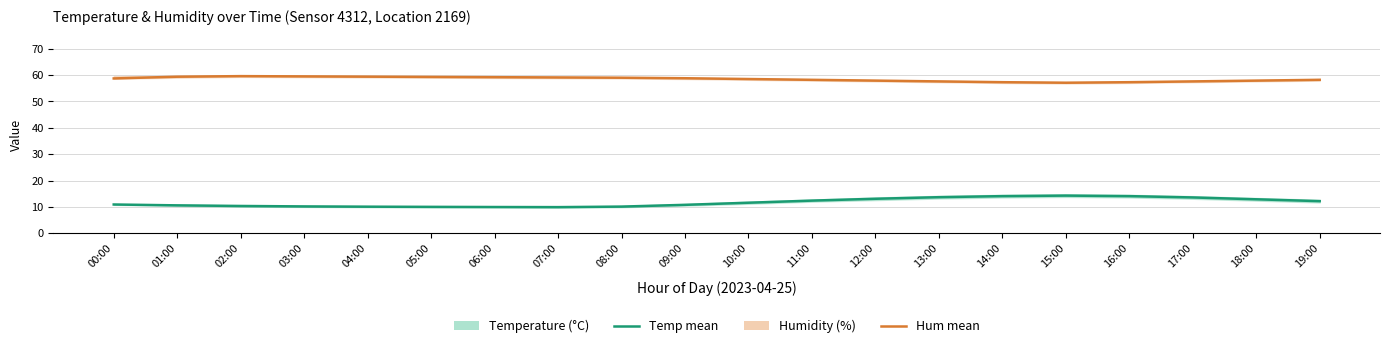

How many series are shown in this chart?

2